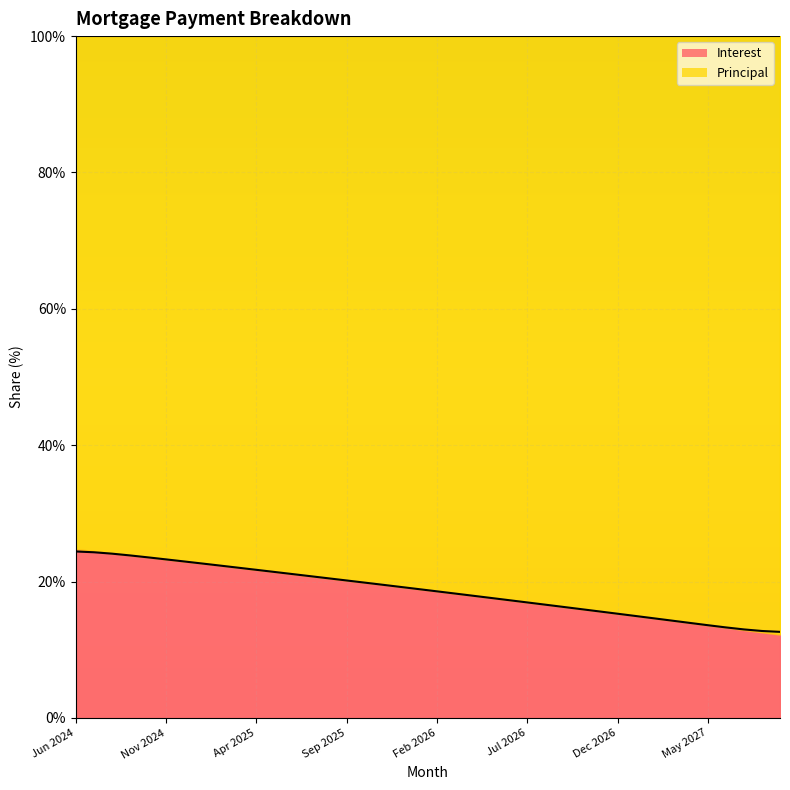

Which category has the highest value across all series?

Jun 2024